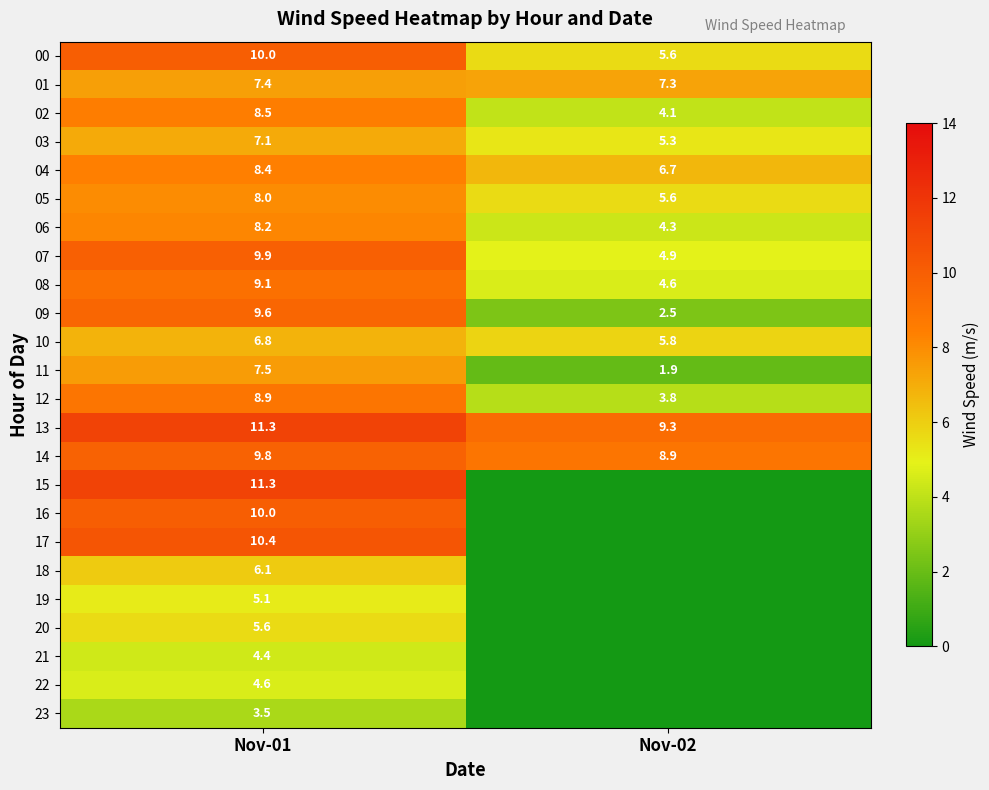

Which category has the lowest value in the 13 series?

Nov-02